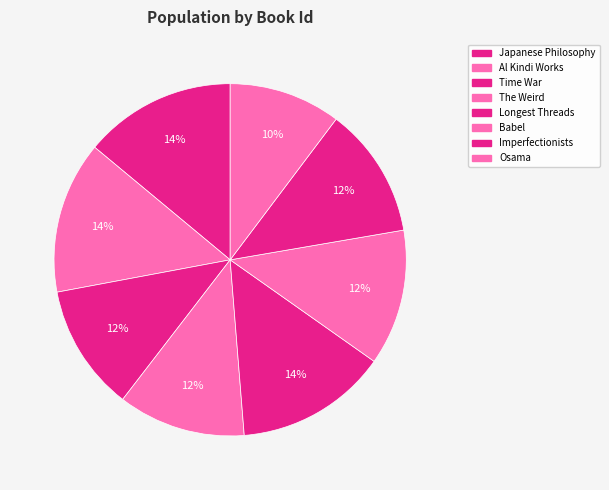

How many slices are in this pie chart?

8